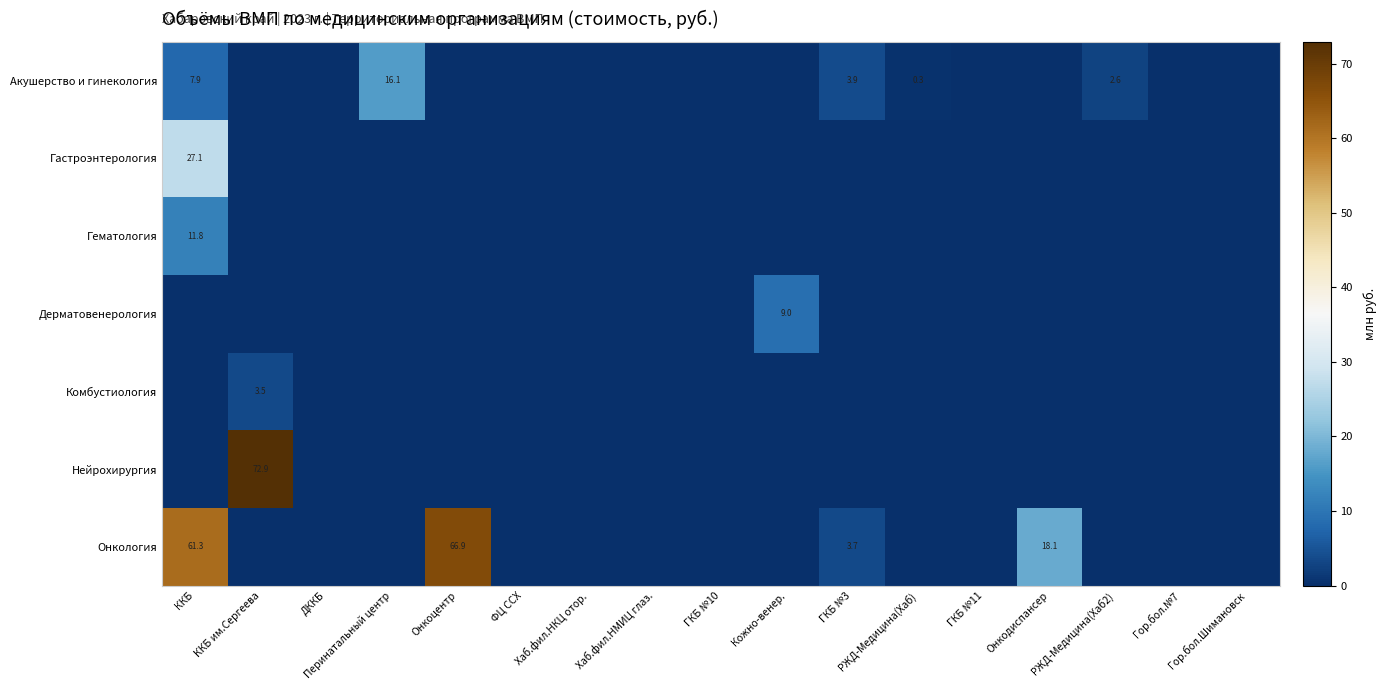

How many Дерматовенерология values are between 0 and 1?

16